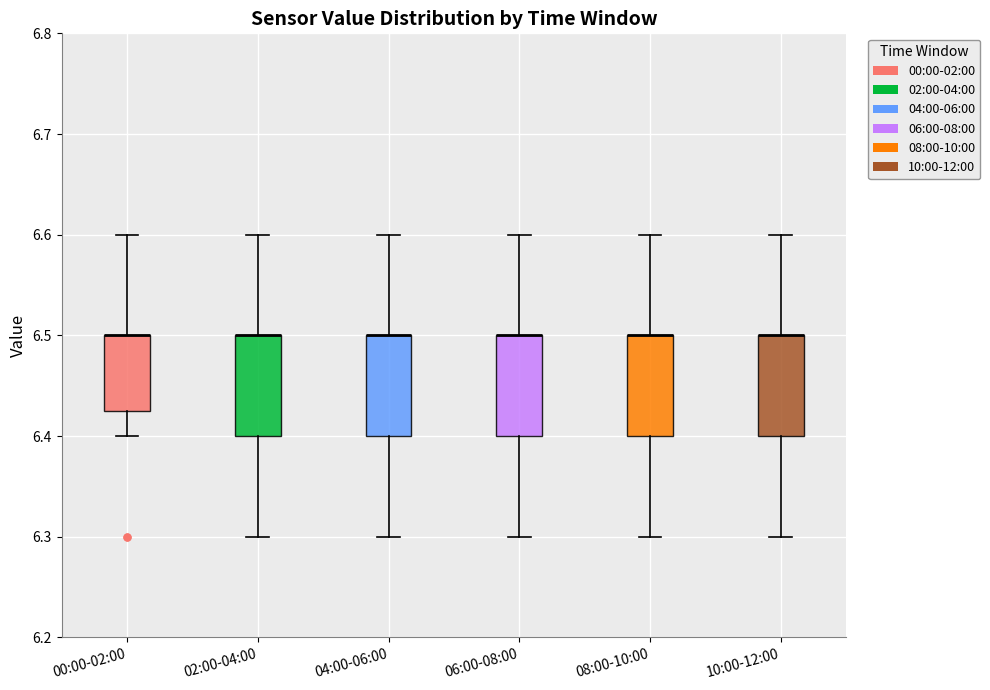

Where is the lower edge of the box for 02:00-04:00 on the y-axis? The values are not printed on the chart, so give them approximately, as read against the axis.

6.40